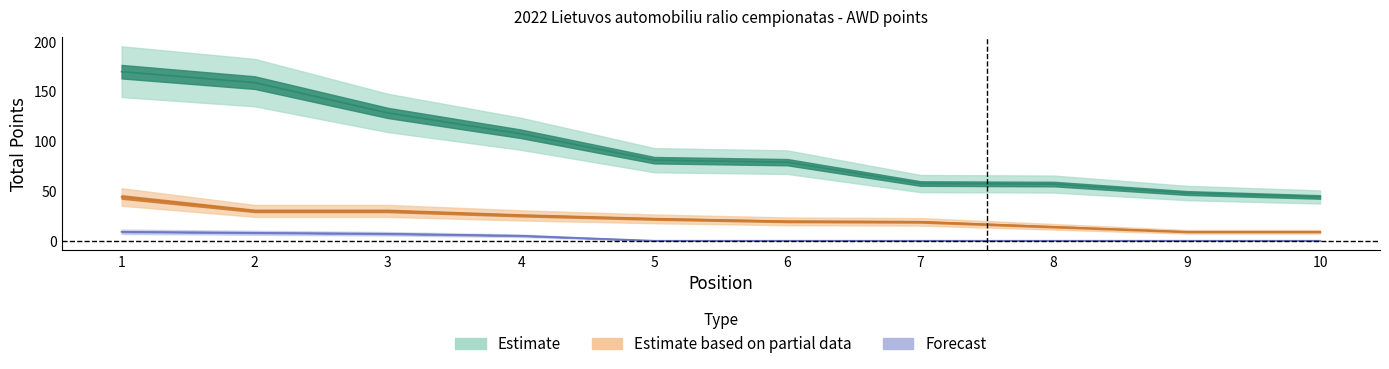

What is the sum of the Estimate values at 8 and 2?

216.0